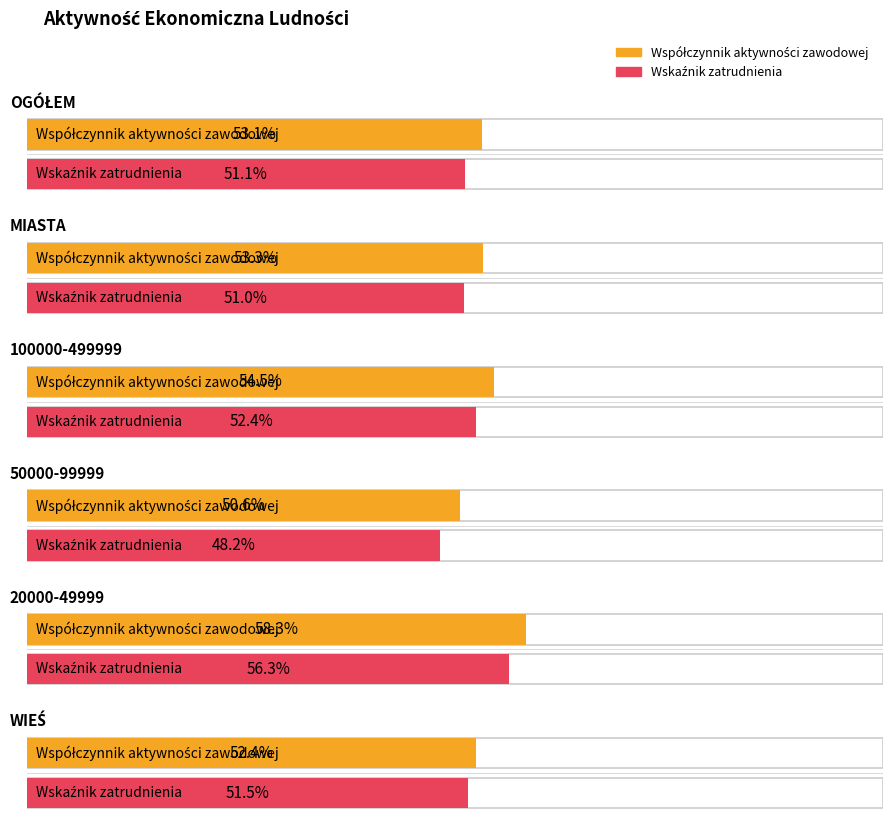

At which category is the sum across all series the highest?

20000-49999